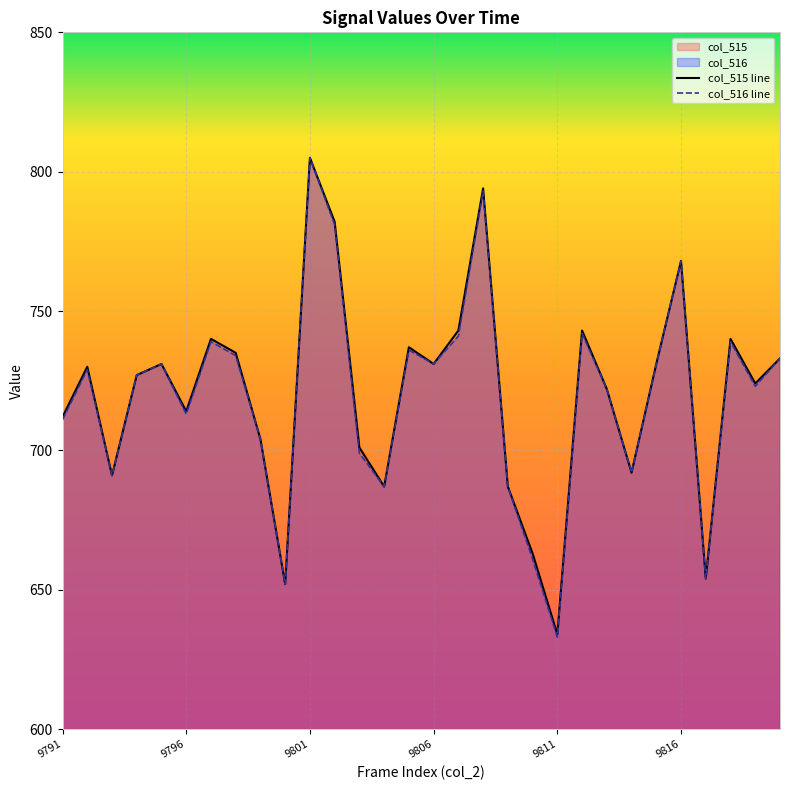

Does the chart display data point markers on the line(s)?

No